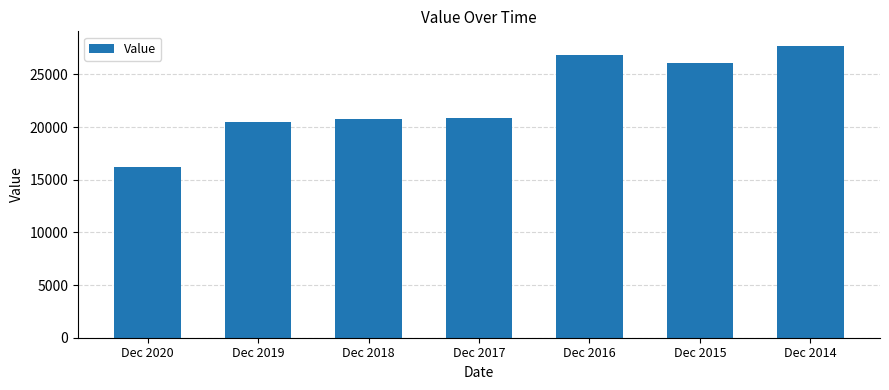

What is the ratio of the value at Dec 2018 to the value at Dec 2019?

1.0